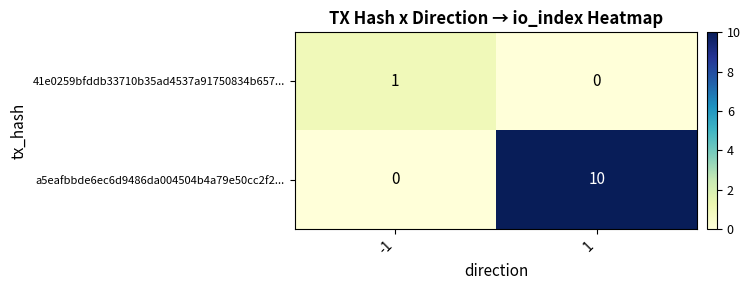

What is the average value of the a5eafbbde6ec6d9486da004504b4a79e50cc2f2... series?

5